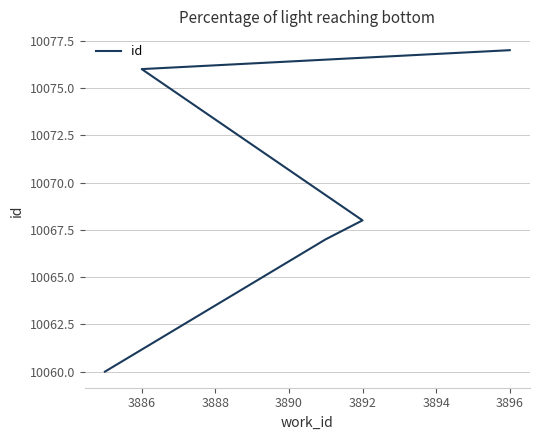

What is the minimum value shown in the chart?

10060